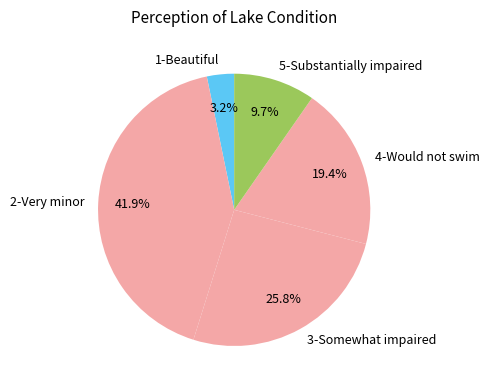

How many segments does this pie chart have?

5